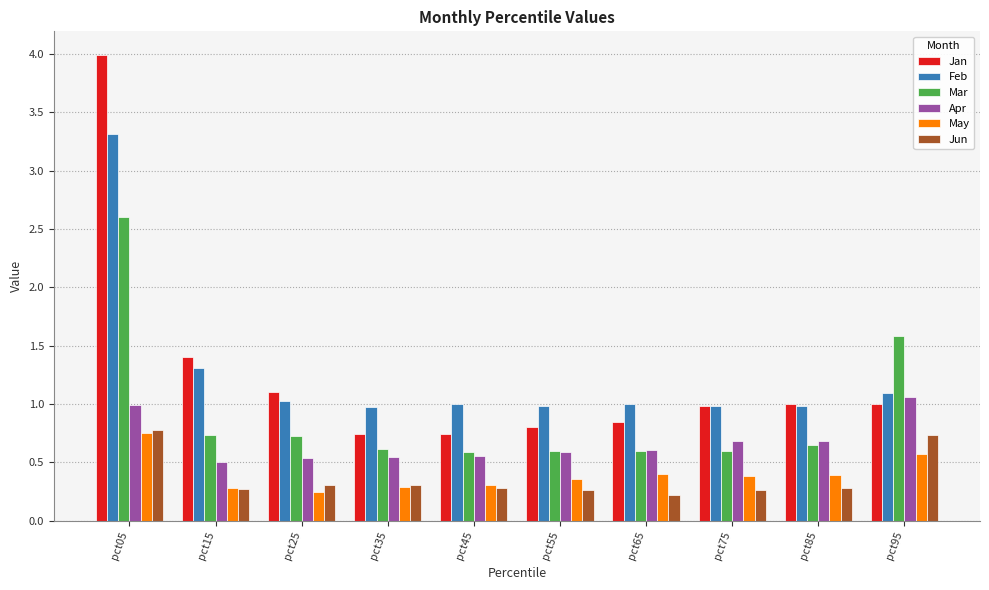

What are all the series names shown in the legend?

Jan, Feb, Mar, Apr, May, Jun